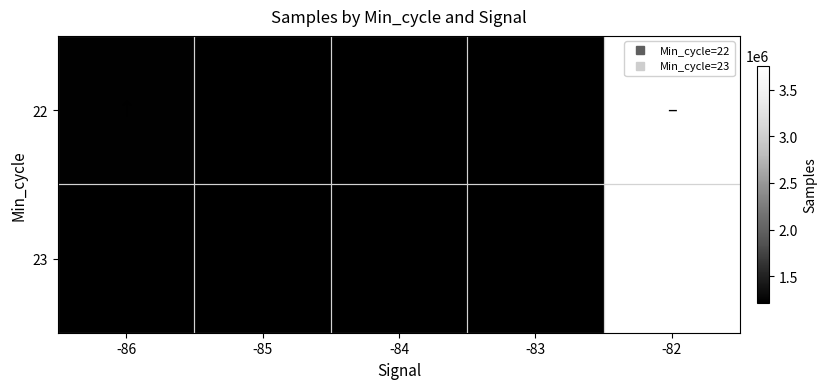

Is the value of 23 at -82 greater than the value of 22 at -85?

Yes